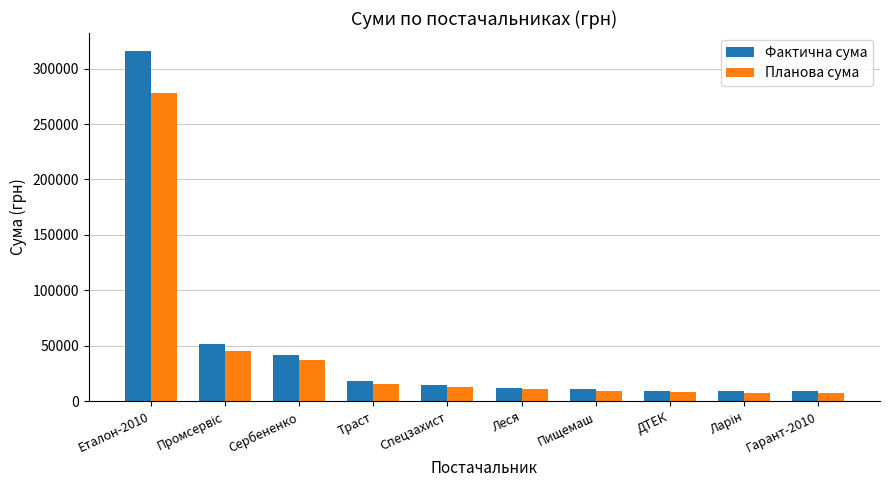

The value of Планова сума at Еталон-2010 is 72804.2. True or false?

False